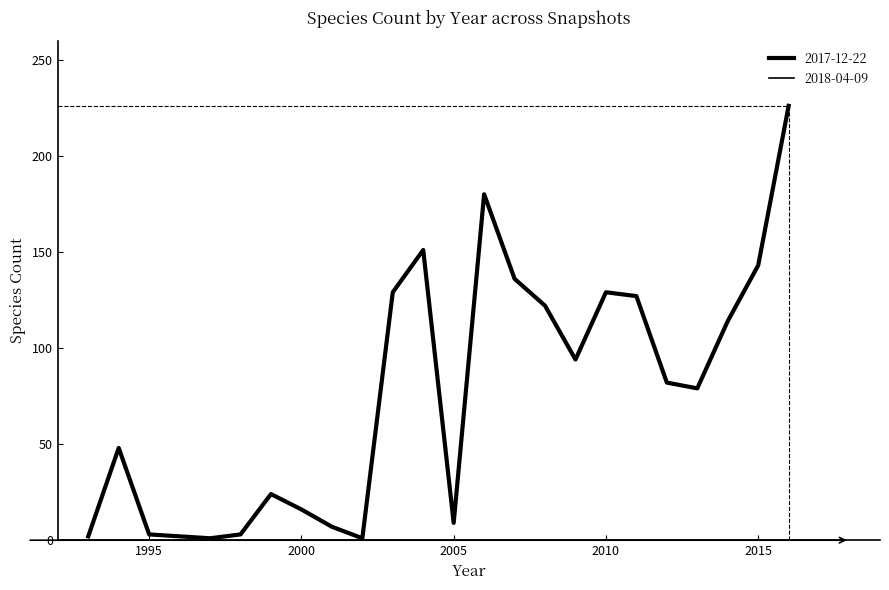

In 2017-12-22, how many points are higher than both neighbors (excluding endpoints)?

5